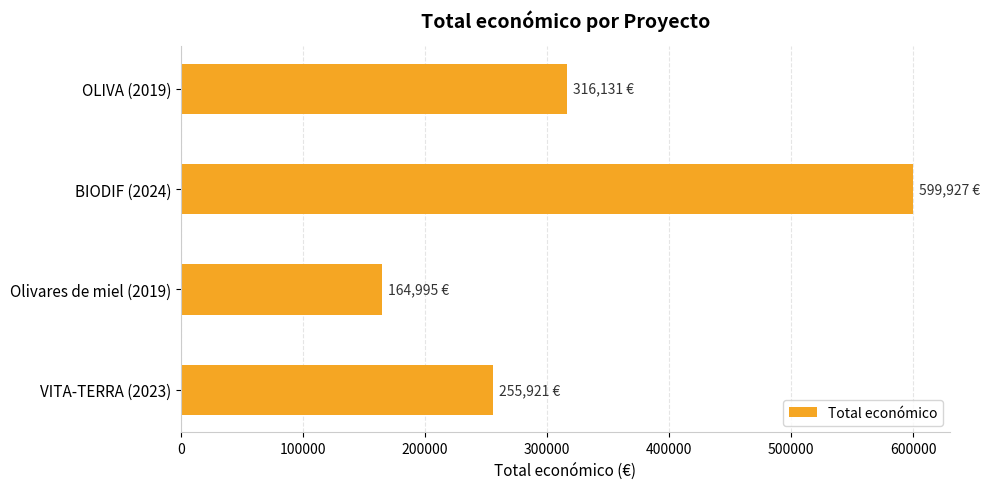

Rank the categories by value from lowest to highest.

Olivares de miel (2019), VITA-TERRA (2023), OLIVA (2019), BIODIF (2024)